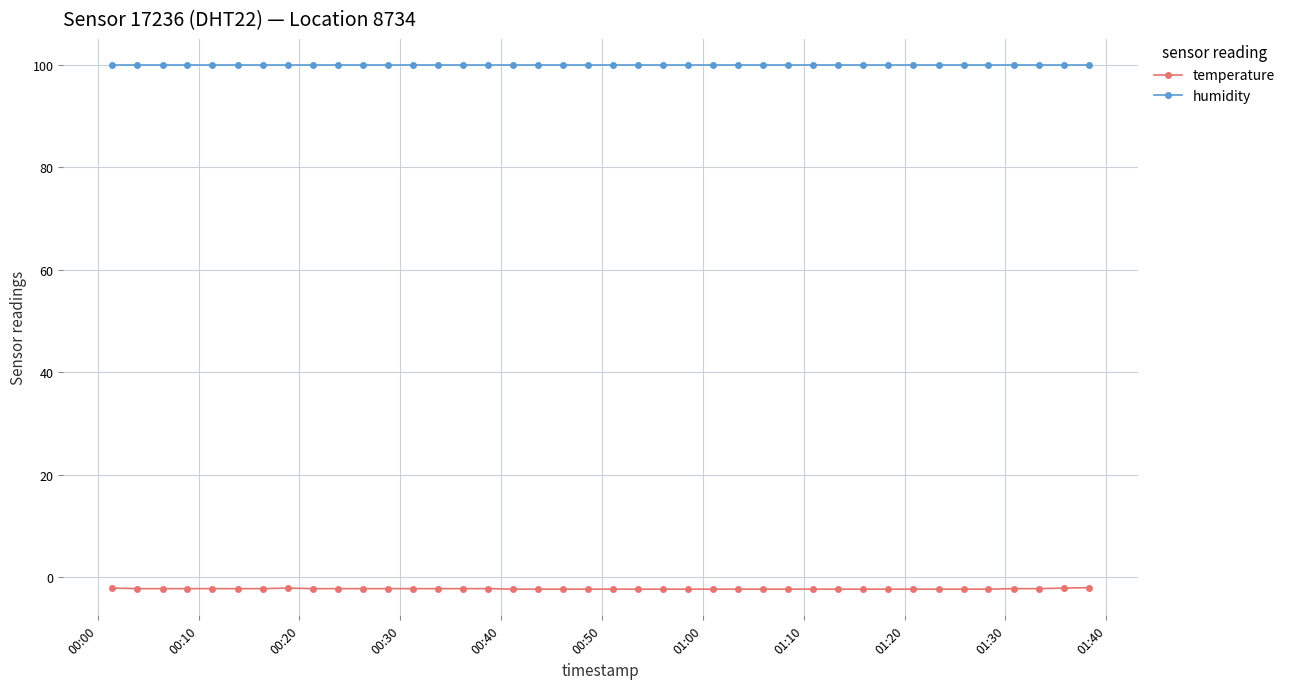

What is the value of the humidity point at the 2nd from the left?

99.9